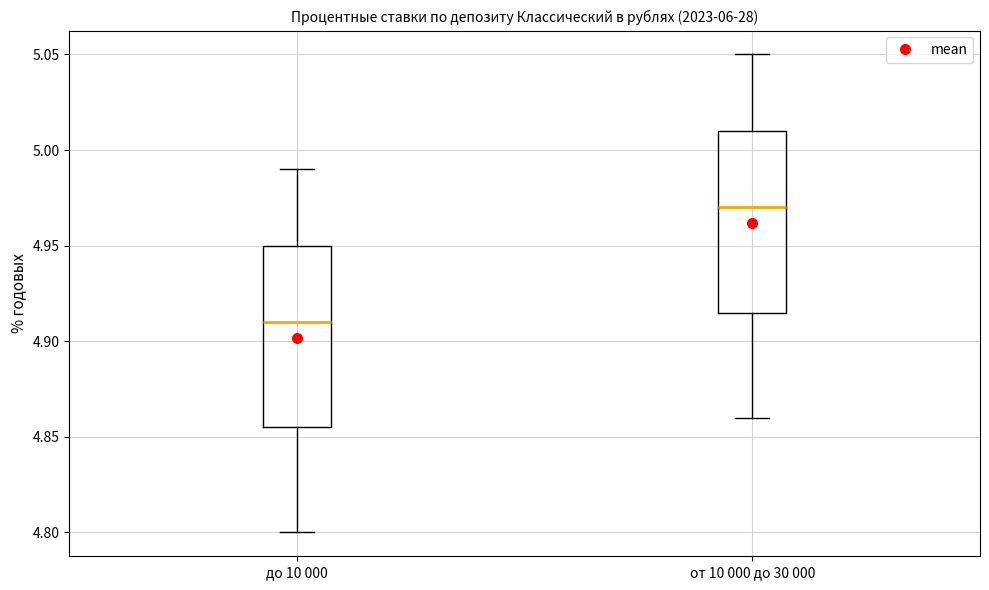

Reading left to right, transcribe this box plot: for each box, give where its median line is, the range the box spans, and where its two whiskers end, as read against the y-axis. The values are not printed on the chart, so give them approximately, as read against the axis.

до 10 000: median 4.910, box 4.855 to 4.950, whiskers 4.800 to 4.990
от 10 000 до 30 000: median 4.970, box 4.915 to 5.010, whiskers 4.860 to 5.050